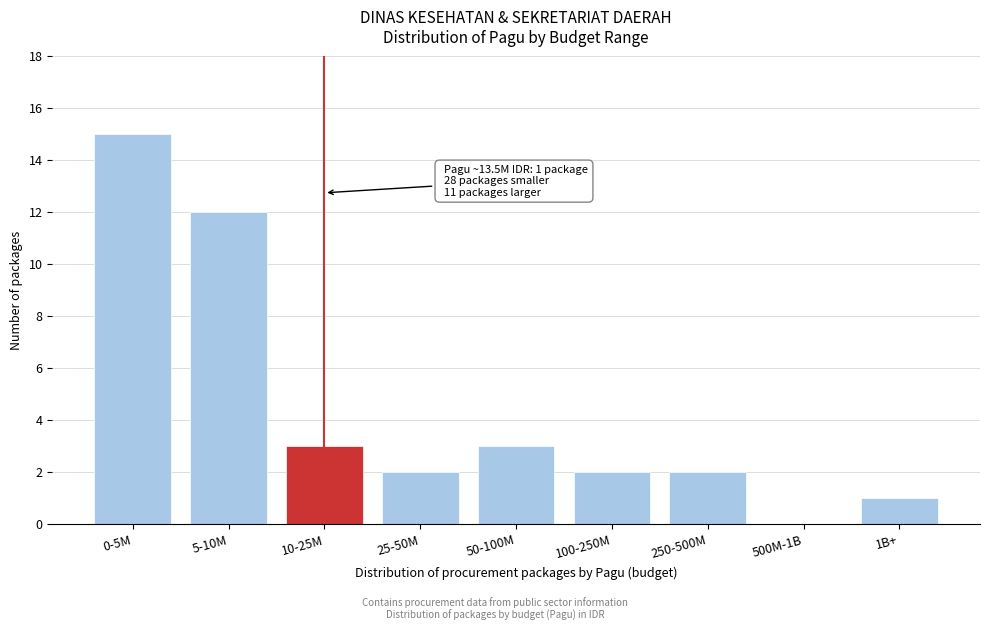

Reading left to right, transcribe all the data shown in this chart.

0-5M=15	5-10M=12	10-25M=3	25-50M=2	50-100M=3	100-250M=2	250-500M=2	500M-1B=0	1B+=1